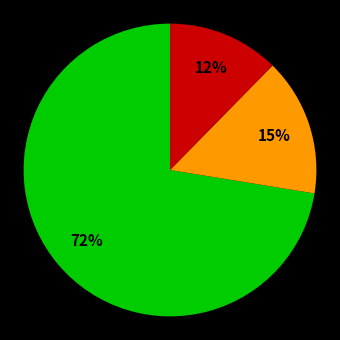

To the nearest percent, what is the average slice percentage?

33%